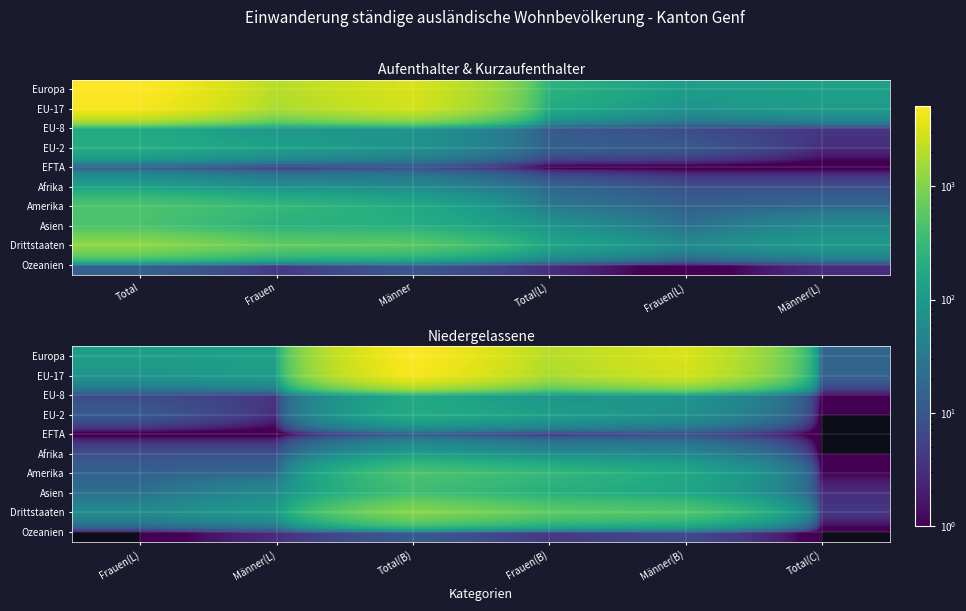

Is the value of Amerika at Frauen(L) greater than the value of EU-17 at Total(B)?

No